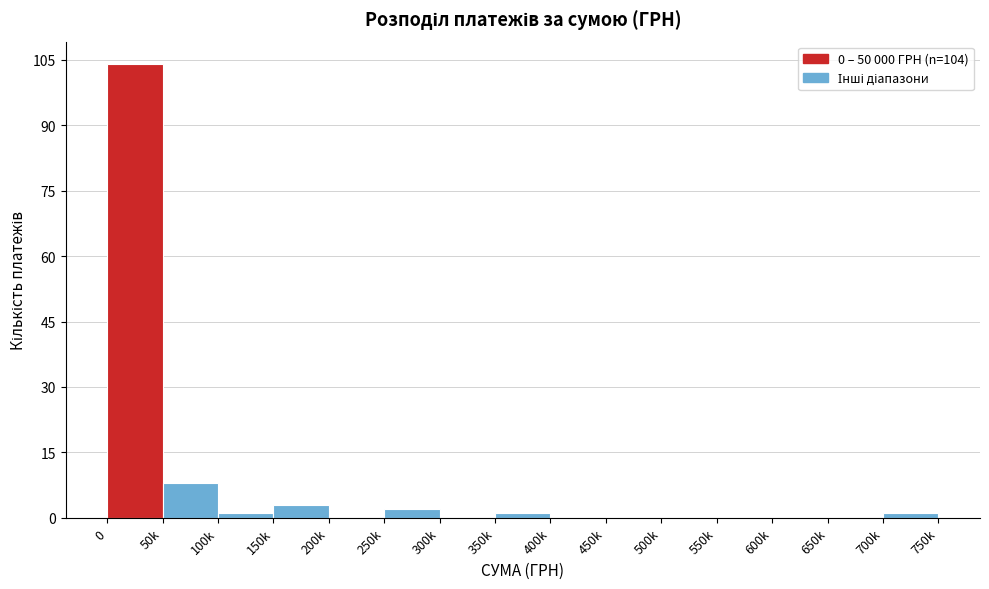

Reading left to right, transcribe all the data shown in this chart.

0=104	50k=8	100k=1	150k=3	200k=0	250k=2	300k=0	350k=1	400k=0	450k=0	500k=0	550k=0	600k=0	650k=0	700k=1